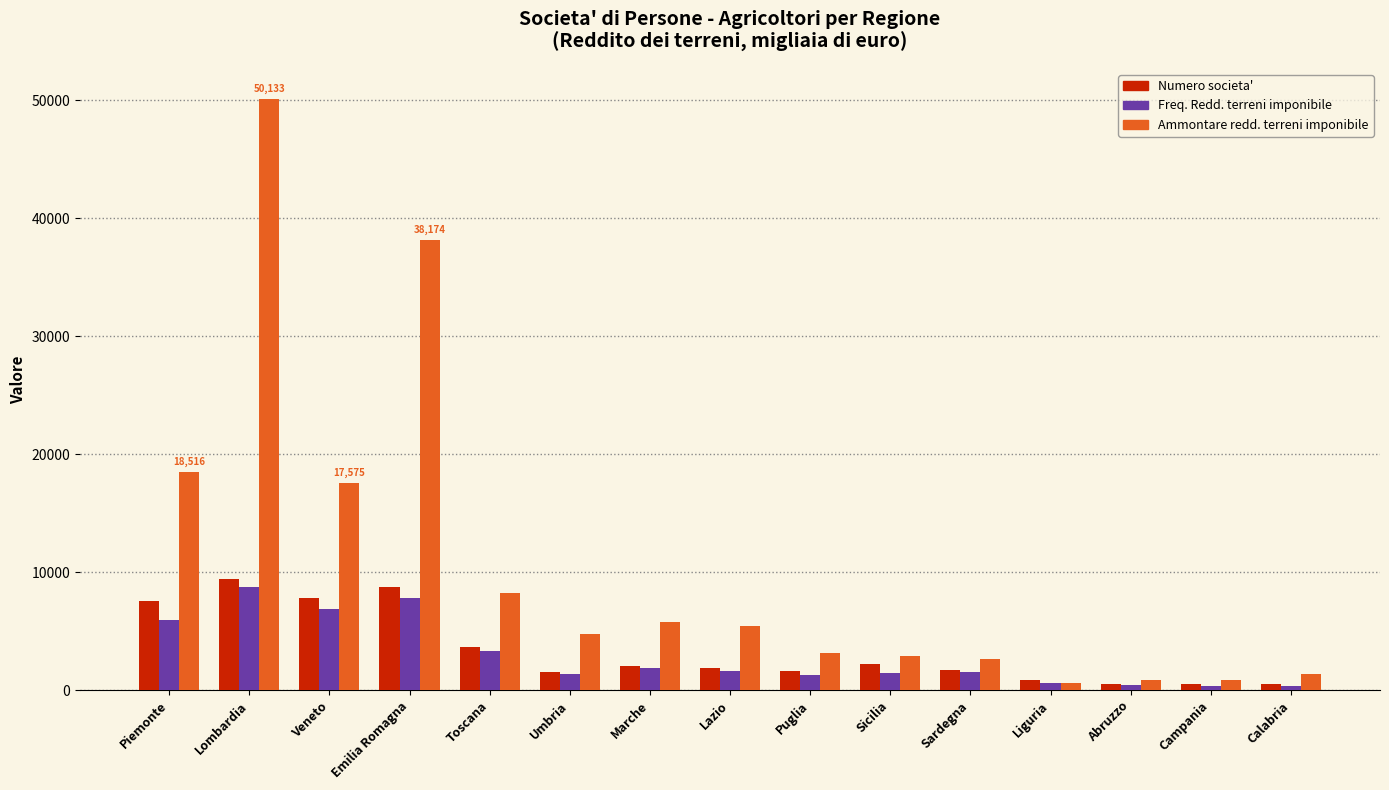

What is the sum of all Ammontare redd. terreni imponibile values?

161077